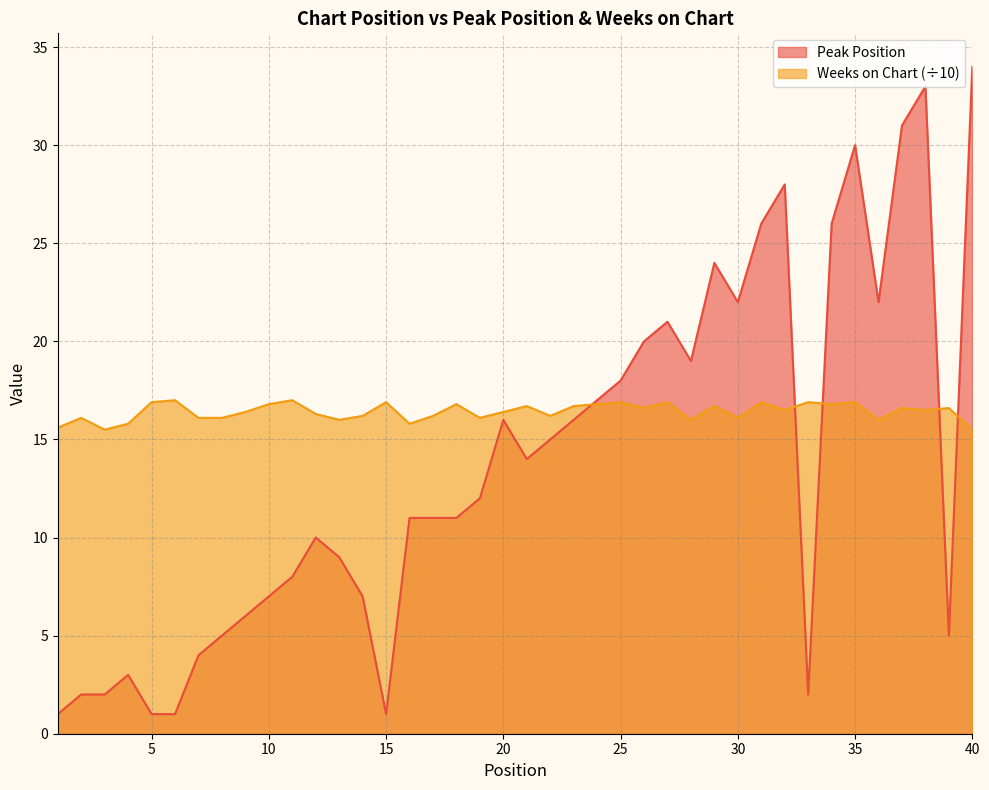

Where do Peak Position and Weeks on Chart first cross each other?

23 and 24